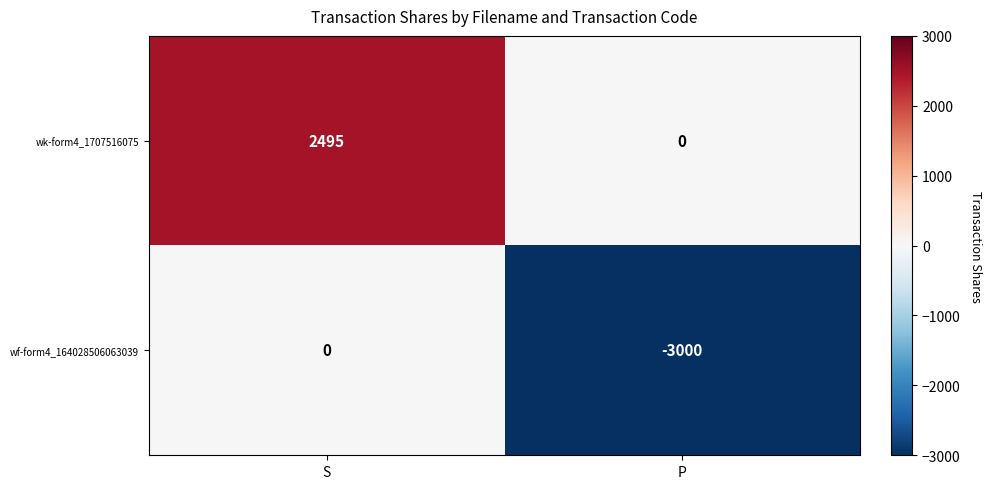

Which series has the largest total across all categories?

wk-form4_1707516075